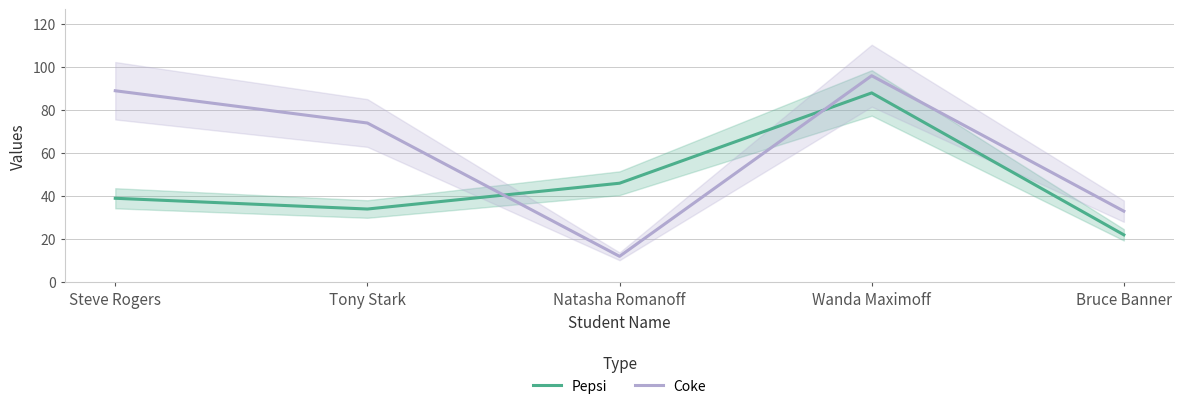

What is the value of the Coke point at the 3rd from the left?

12